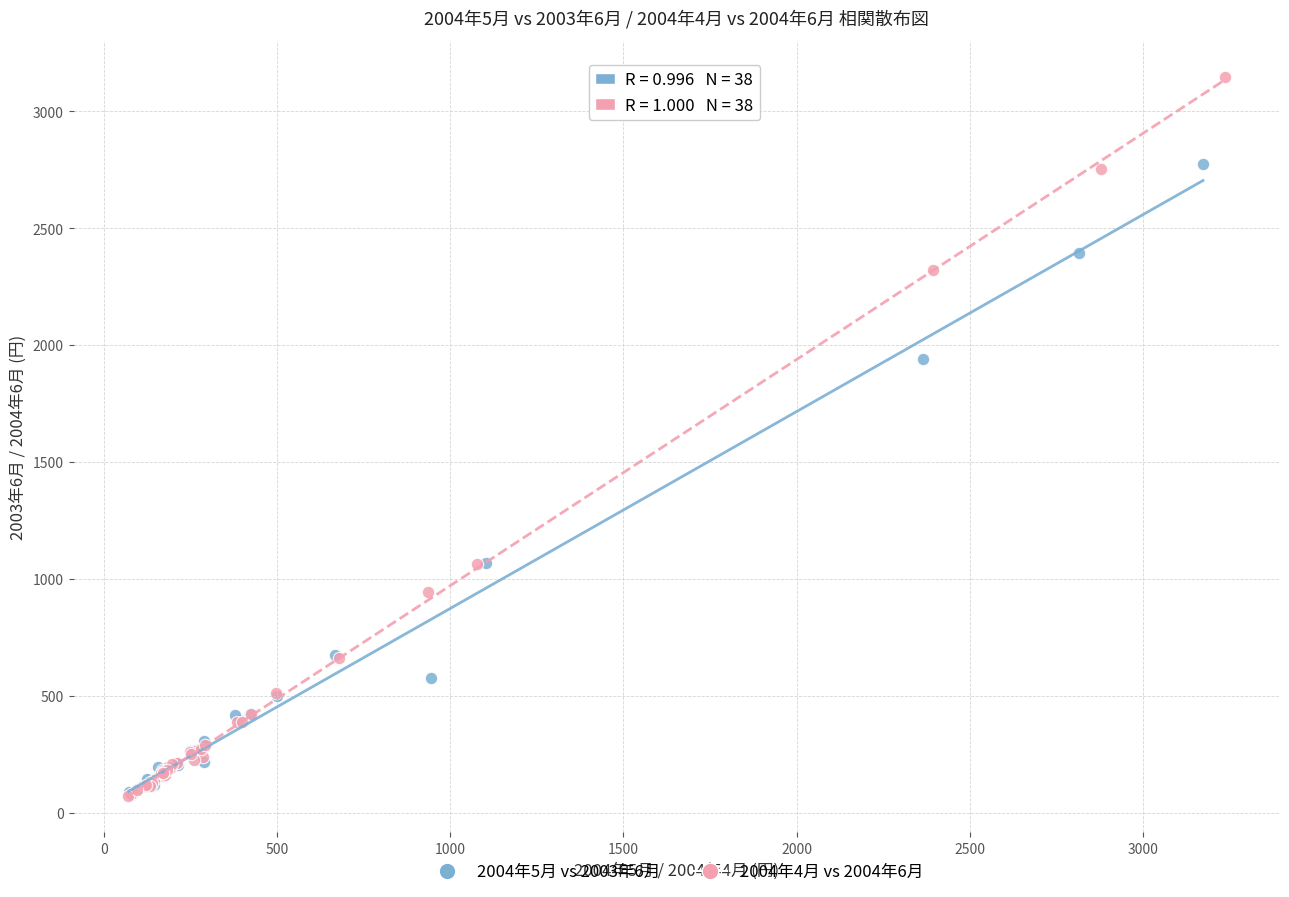

Which series has the largest Y range (max minus min)?

2004年4月 vs 2004年6月